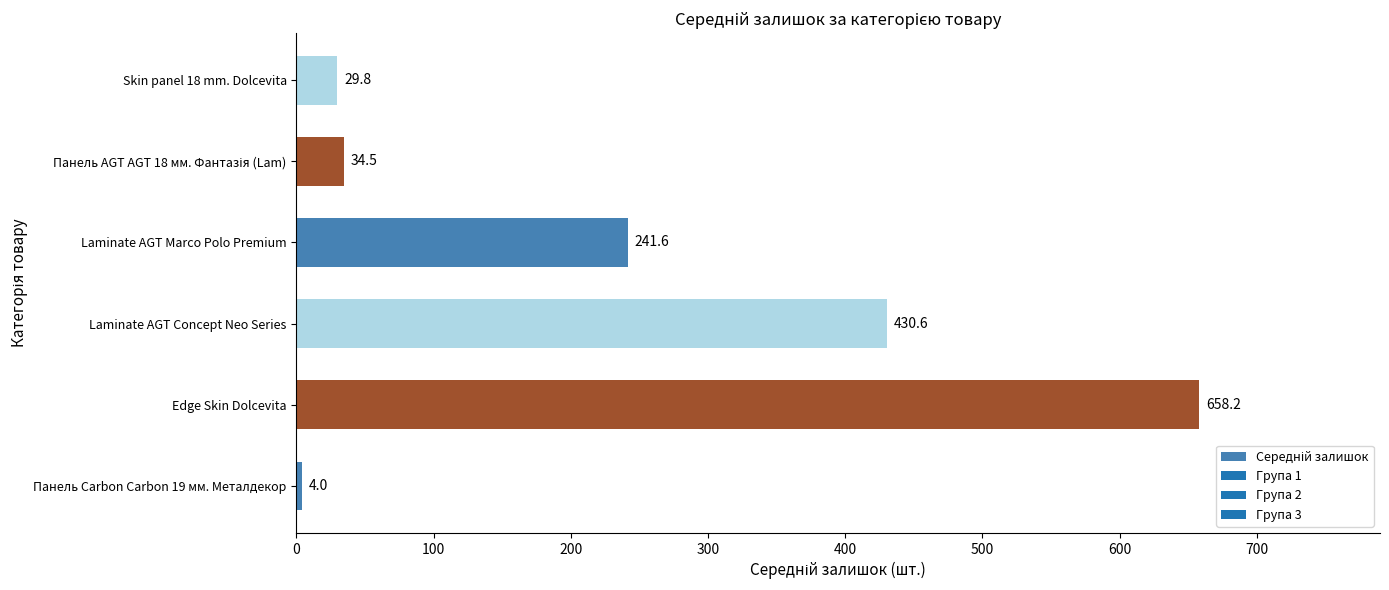

What is the difference between the maximum and minimum values?

654.2